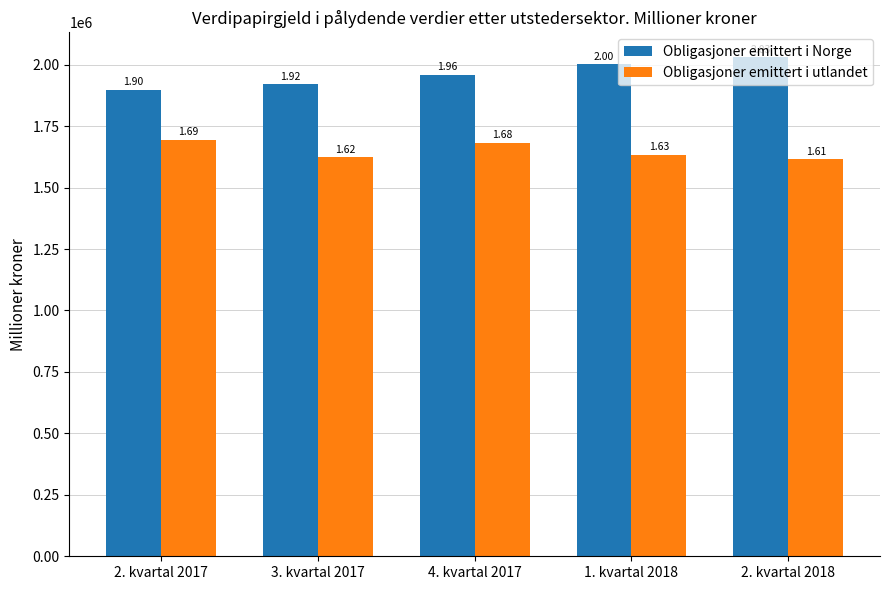

What is the label of the 2nd bar from the right?

1. kvartal 2018